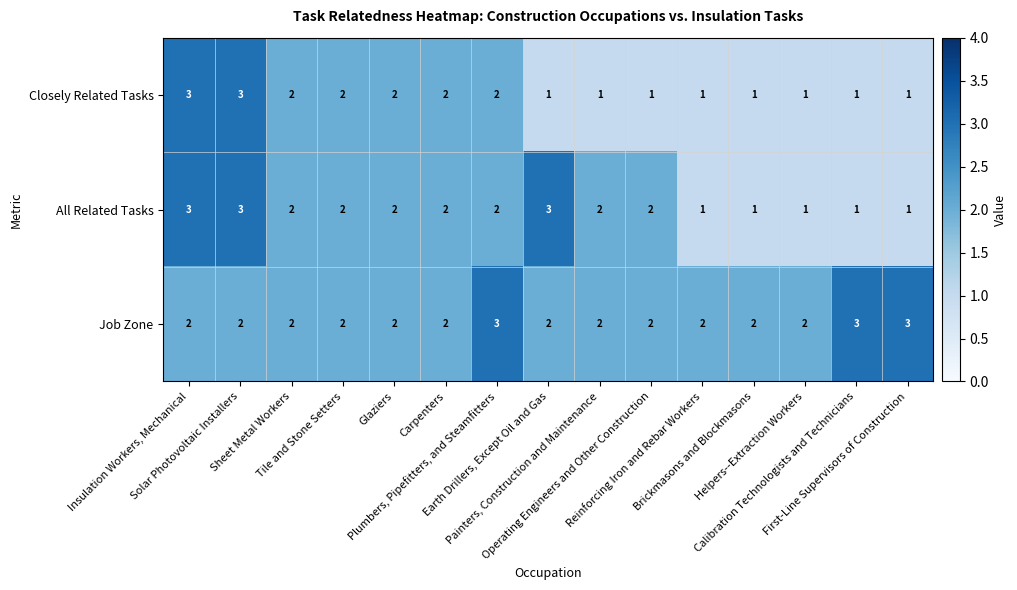

What is the maximum value for Closely Related Tasks?

3